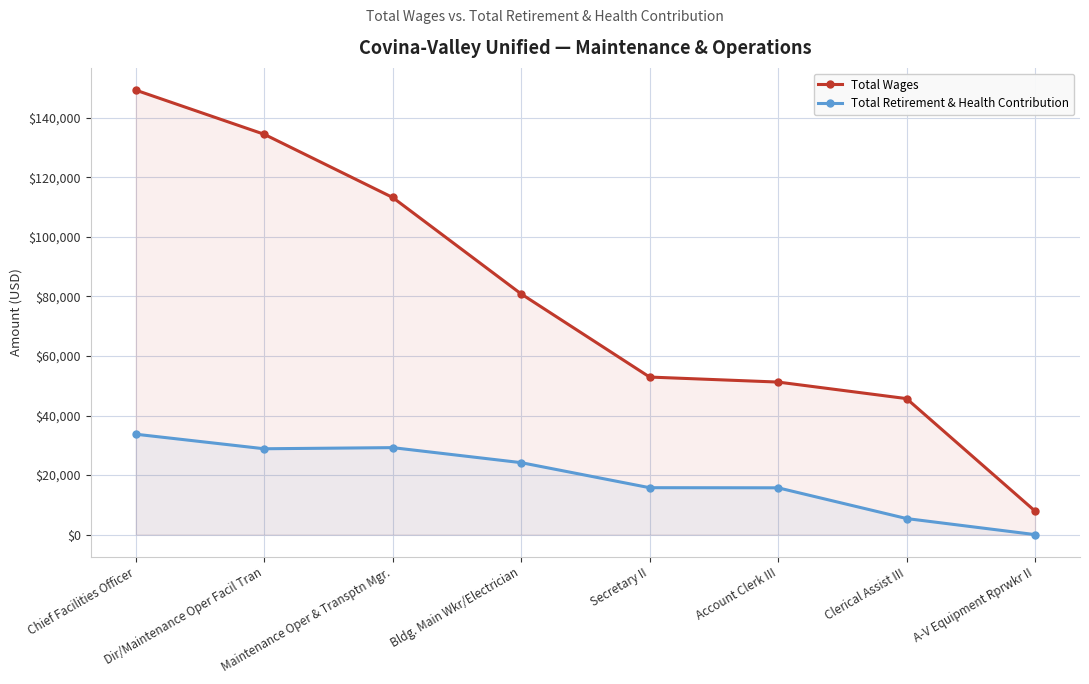

What are all the series names shown in the legend?

Total Wages, Total Retirement & Health Contribution